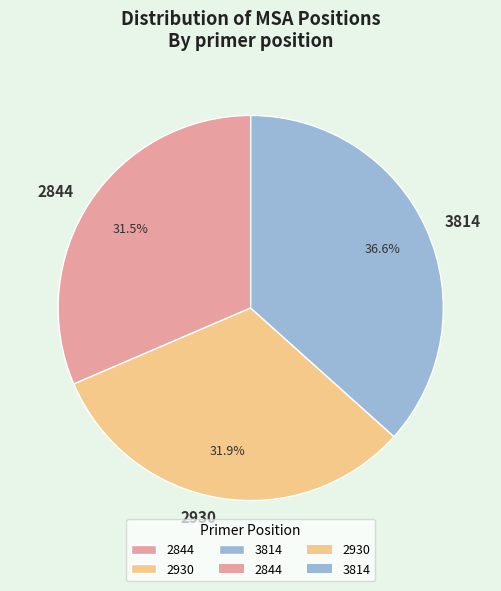

To the nearest percent, what percentage of the pie is 3814?

37%